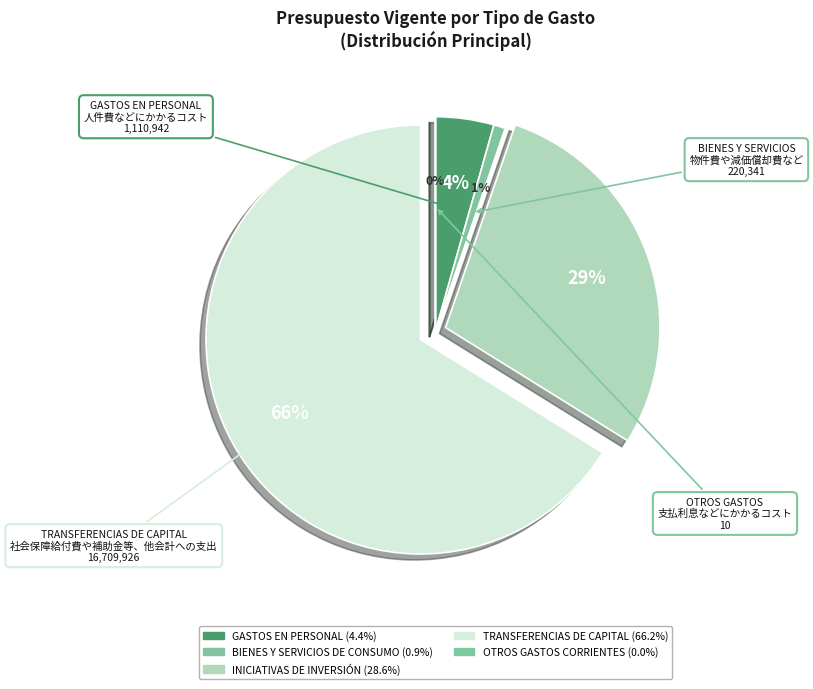

What percentage do BIENES Y SERVICIOS DE CONSUMO and INICIATIVAS DE INVERSIÓN together represent?

29.4%